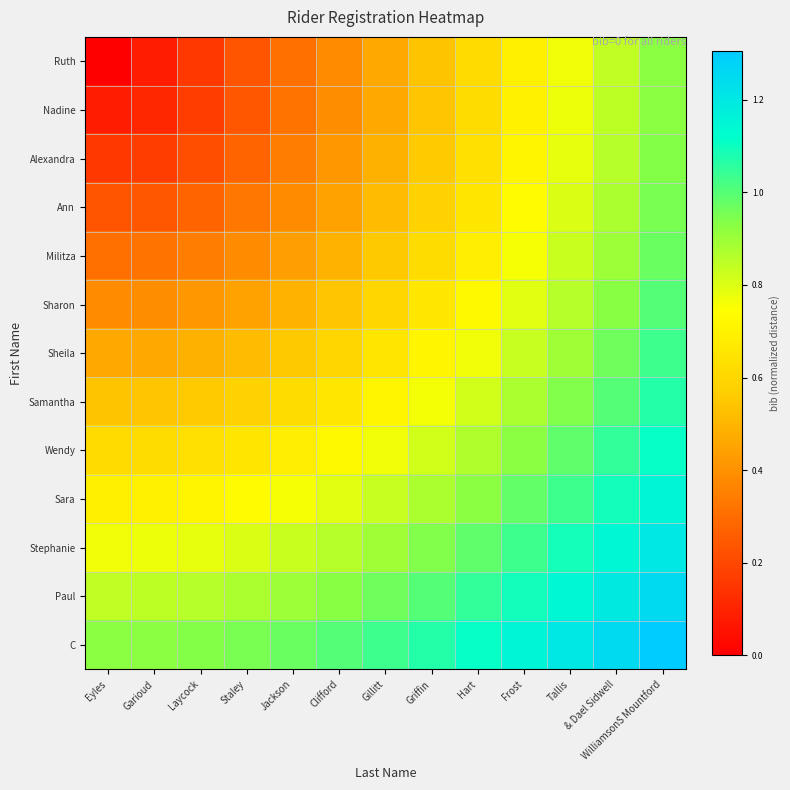

Reading left to right, what are all the values shown in this chart?

Ruth: Eyles=0.0	Garioud=0.1	Laycock=0.2	Staley=0.2	Jackson=0.3	Clifford=0.4	Gillitt=0.5	Griffin=0.5	Hart=0.6	Frost=0.7	Tallis=0.8	& Dael Sidwell=0.8	WilliamsonS Mountford=0.9
Nadine: Eyles=0.1	Garioud=0.1	Laycock=0.2	Staley=0.2	Jackson=0.3	Clifford=0.4	Gillitt=0.5	Griffin=0.5	Hart=0.6	Frost=0.7	Tallis=0.8	& Dael Sidwell=0.8	WilliamsonS Mountford=0.9
Alexandra: Eyles=0.2	Garioud=0.2	Laycock=0.2	Staley=0.3	Jackson=0.3	Clifford=0.4	Gillitt=0.5	Griffin=0.6	Hart=0.6	Frost=0.7	Tallis=0.8	& Dael Sidwell=0.9	WilliamsonS Mountford=0.9
Ann: Eyles=0.2	Garioud=0.2	Laycock=0.3	Staley=0.3	Jackson=0.4	Clifford=0.4	Gillitt=0.5	Griffin=0.6	Hart=0.7	Frost=0.7	Tallis=0.8	& Dael Sidwell=0.9	WilliamsonS Mountford=1.0
Militza: Eyles=0.3	Garioud=0.3	Laycock=0.3	Staley=0.4	Jackson=0.4	Clifford=0.5	Gillitt=0.6	Griffin=0.6	Hart=0.7	Frost=0.8	Tallis=0.8	& Dael Sidwell=0.9	WilliamsonS Mountford=1.0
Sharon: Eyles=0.4	Garioud=0.4	Laycock=0.4	Staley=0.4	Jackson=0.5	Clifford=0.5	Gillitt=0.6	Griffin=0.7	Hart=0.7	Frost=0.8	Tallis=0.9	& Dael Sidwell=0.9	WilliamsonS Mountford=1.0
Sheila: Eyles=0.5	Garioud=0.5	Laycock=0.5	Staley=0.5	Jackson=0.6	Clifford=0.6	Gillitt=0.7	Griffin=0.7	Hart=0.8	Frost=0.8	Tallis=0.9	& Dael Sidwell=1.0	WilliamsonS Mountford=1.0
Samantha: Eyles=0.5	Garioud=0.5	Laycock=0.6	Staley=0.6	Jackson=0.6	Clifford=0.7	Gillitt=0.7	Griffin=0.8	Hart=0.8	Frost=0.9	Tallis=0.9	& Dael Sidwell=1.0	WilliamsonS Mountford=1.1
Wendy: Eyles=0.6	Garioud=0.6	Laycock=0.6	Staley=0.7	Jackson=0.7	Clifford=0.7	Gillitt=0.8	Griffin=0.8	Hart=0.9	Frost=0.9	Tallis=1.0	& Dael Sidwell=1.0	WilliamsonS Mountford=1.1
Sara: Eyles=0.7	Garioud=0.7	Laycock=0.7	Staley=0.7	Jackson=0.8	Clifford=0.8	Gillitt=0.8	Griffin=0.9	Hart=0.9	Frost=1.0	Tallis=1.0	& Dael Sidwell=1.1	WilliamsonS Mountford=1.2
Stephanie: Eyles=0.8	Garioud=0.8	Laycock=0.8	Staley=0.8	Jackson=0.8	Clifford=0.9	Gillitt=0.9	Griffin=0.9	Hart=1.0	Frost=1.0	Tallis=1.1	& Dael Sidwell=1.1	WilliamsonS Mountford=1.2
Paul: Eyles=0.8	Garioud=0.8	Laycock=0.9	Staley=0.9	Jackson=0.9	Clifford=0.9	Gillitt=1.0	Griffin=1.0	Hart=1.0	Frost=1.1	Tallis=1.1	& Dael Sidwell=1.2	WilliamsonS Mountford=1.3
C: Eyles=0.9	Garioud=0.9	Laycock=0.9	Staley=1.0	Jackson=1.0	Clifford=1.0	Gillitt=1.0	Griffin=1.1	Hart=1.1	Frost=1.2	Tallis=1.2	& Dael Sidwell=1.3	WilliamsonS Mountford=1.3